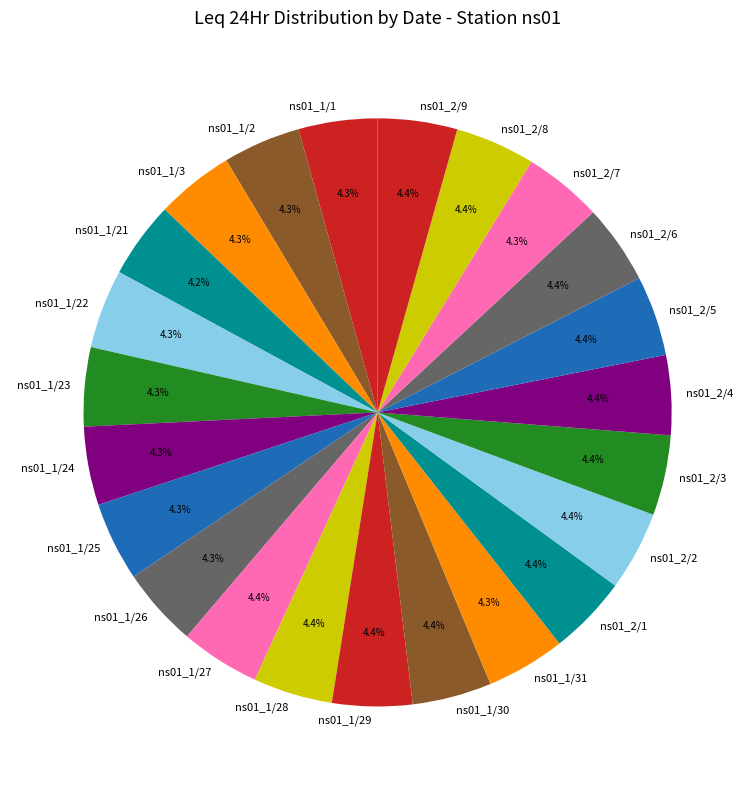

To the nearest percent, what is the average slice percentage?

4%